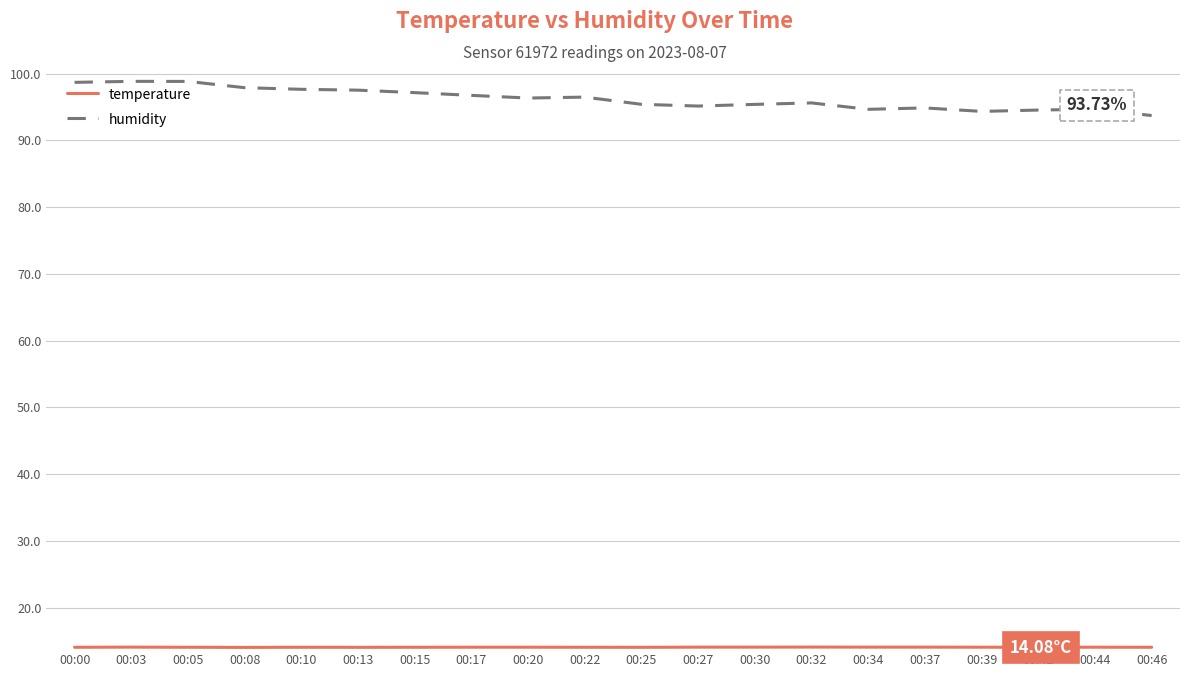

Which series has the largest total across all categories?

humidity